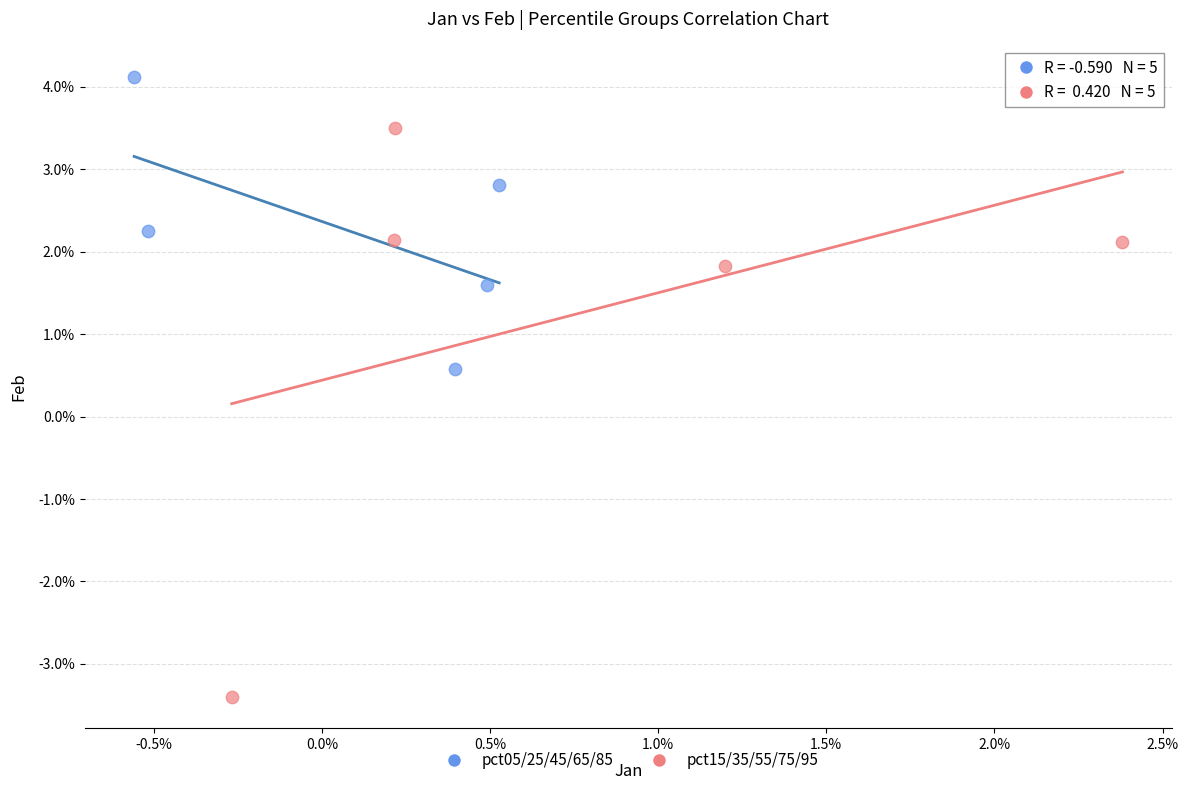

Which series contains the highest Y value?

pct05/25/45/65/85